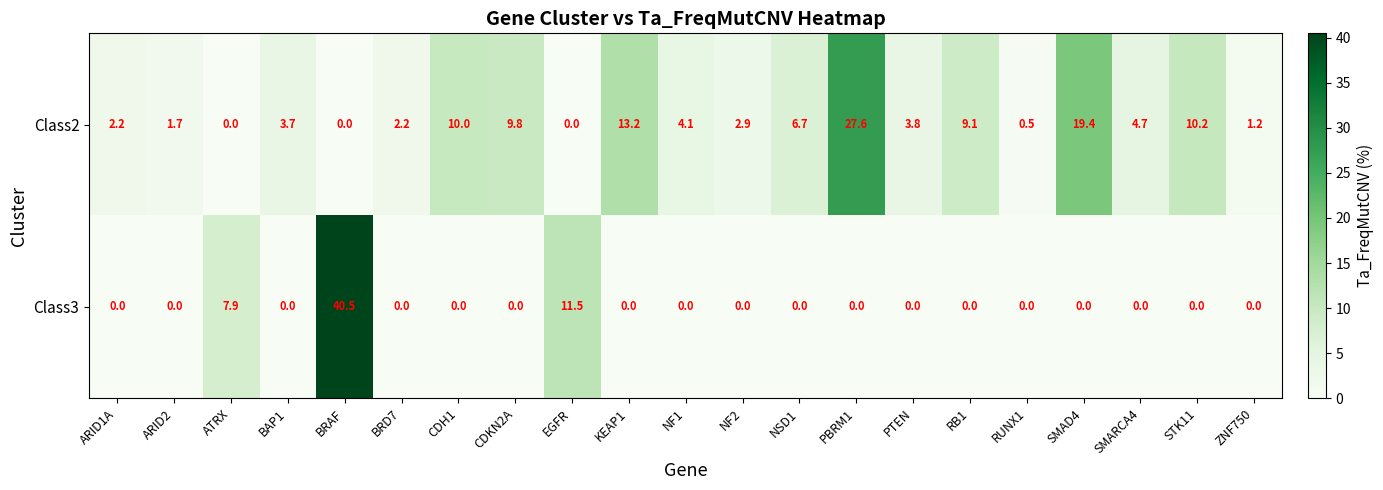

At which label does Class3 reach its peak?

BRAF